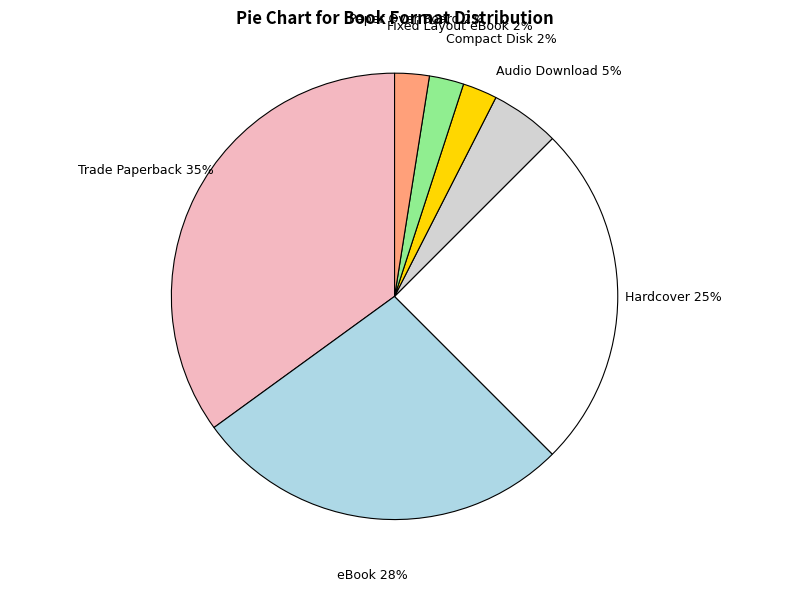

Which has a higher value, Hardcover or Paper Over Board?

Hardcover